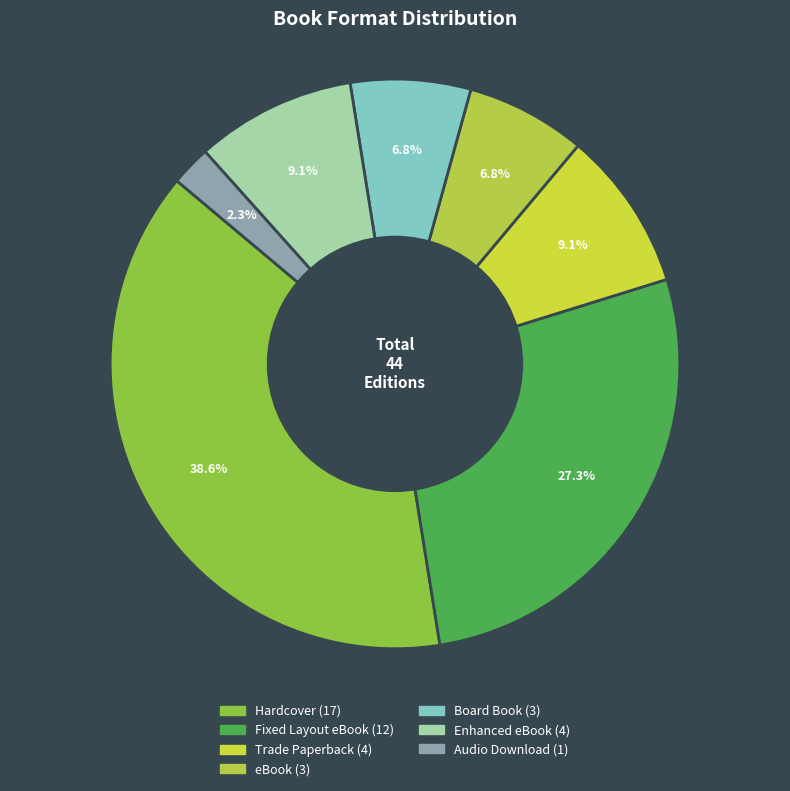

How many segments does this pie chart have?

7